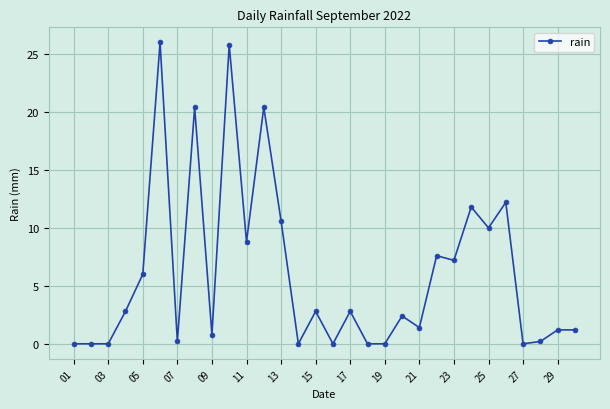

True or false: the data has more than 0 interior local peaks.

True